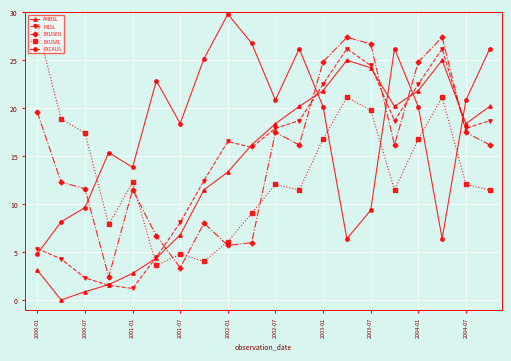

What is the value of the EXUSEU point at the 12th from the left?

16.2